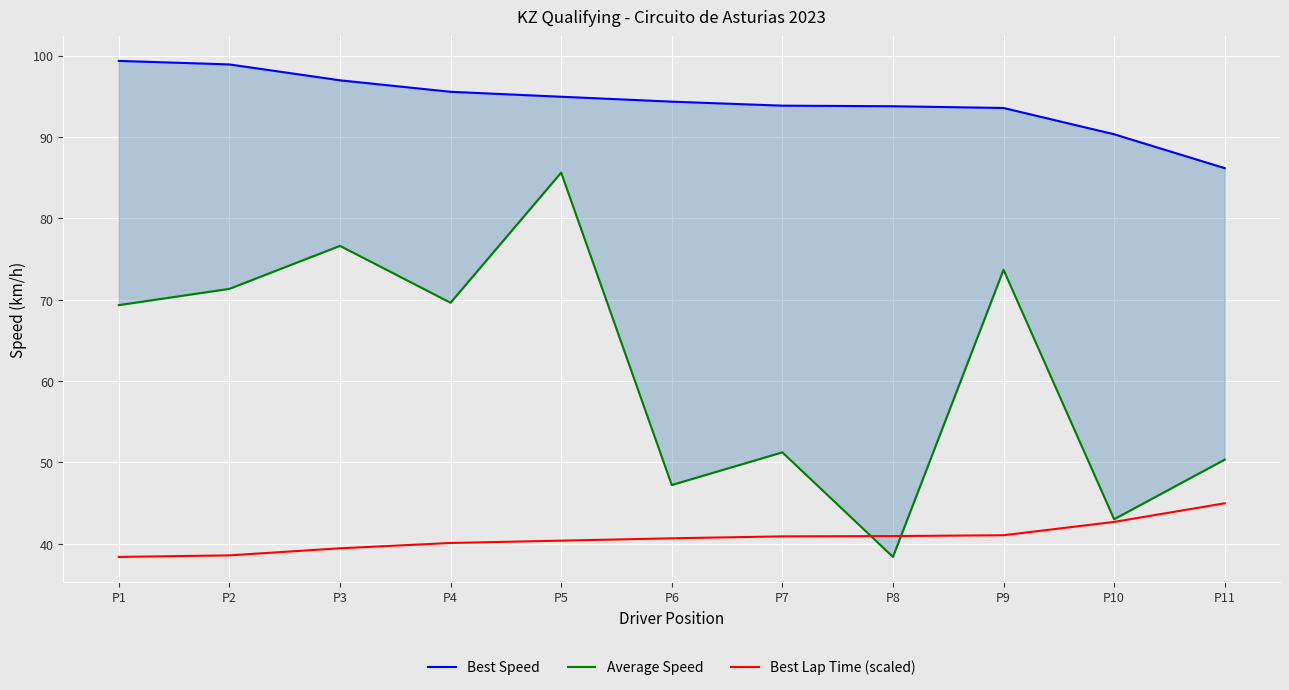

Which series has the largest total across all categories?

Best Speed